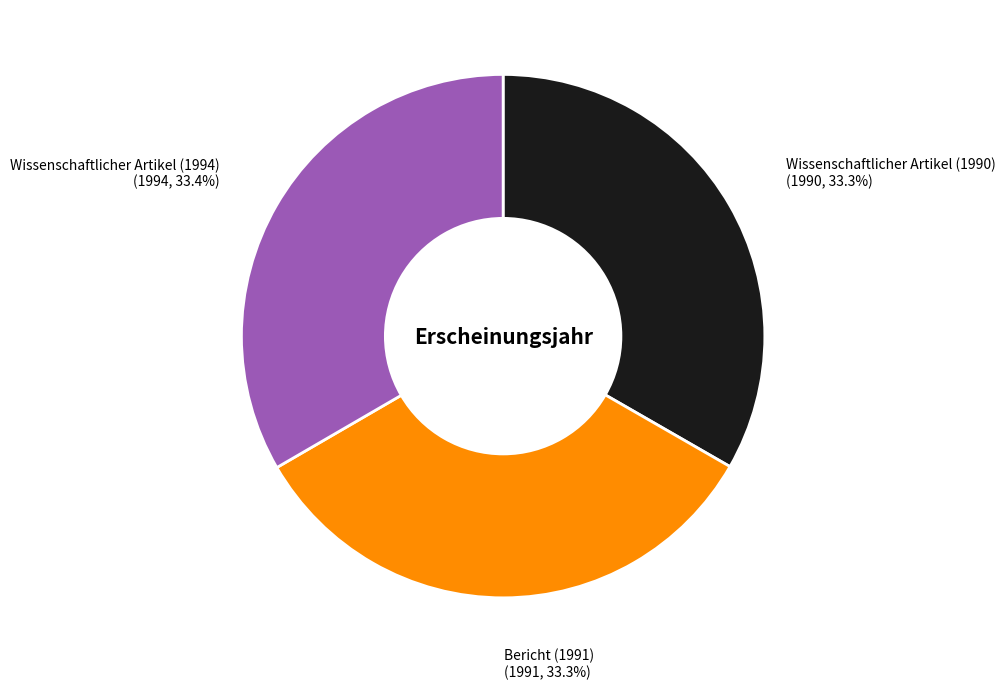

Is there any slice that represents more than half of the pie?

No